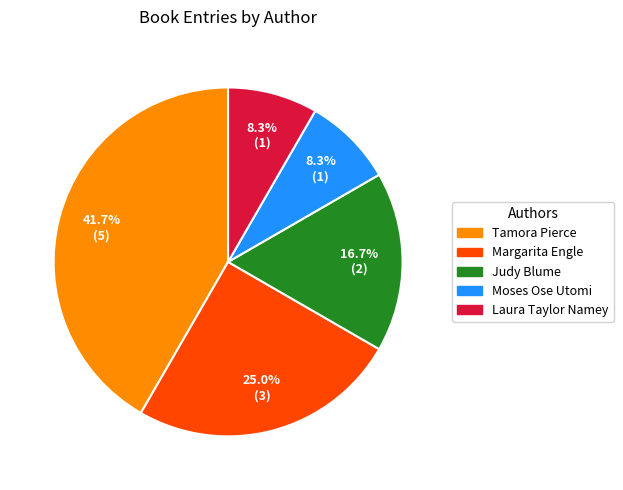

Is there any slice that represents more than half of the pie?

No